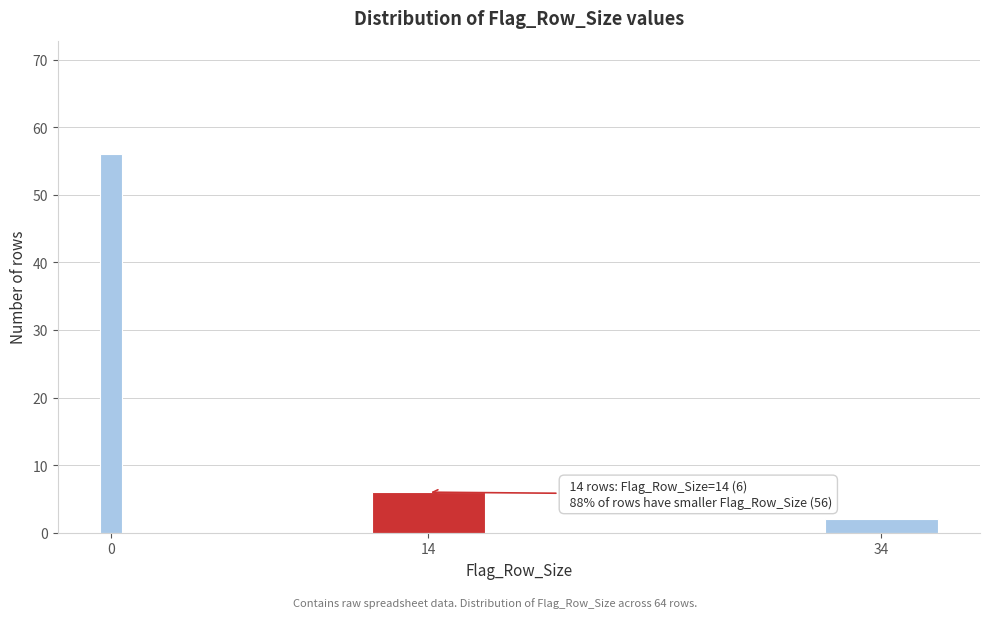

Reading left to right, list all the values displayed in this chart.

0=56	14=6	34=2